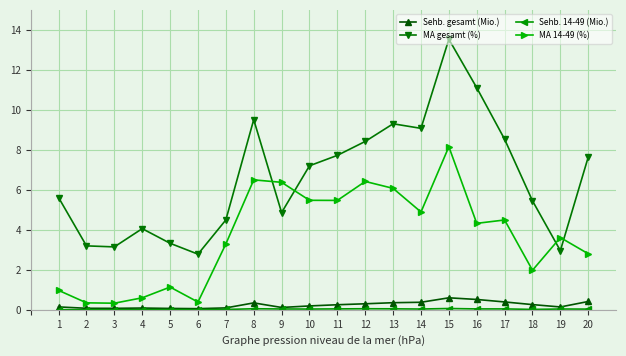

At which category does the chart reach its peak across all series?

15